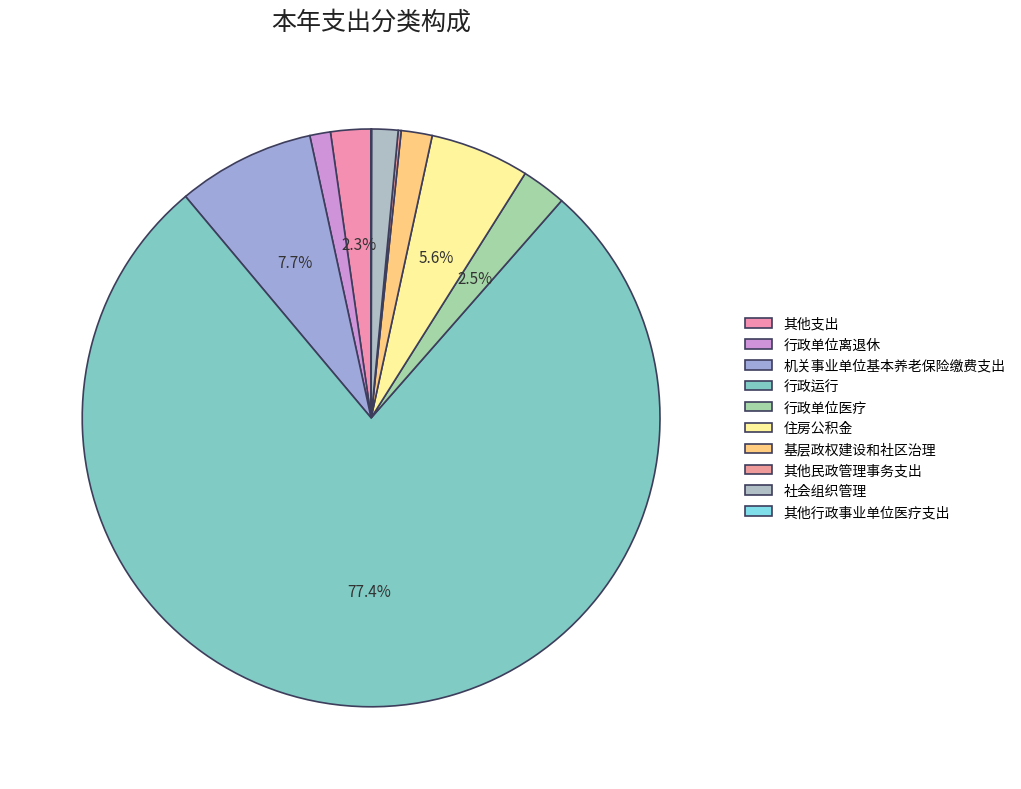

Which slice represents more than half of the pie?

行政运行